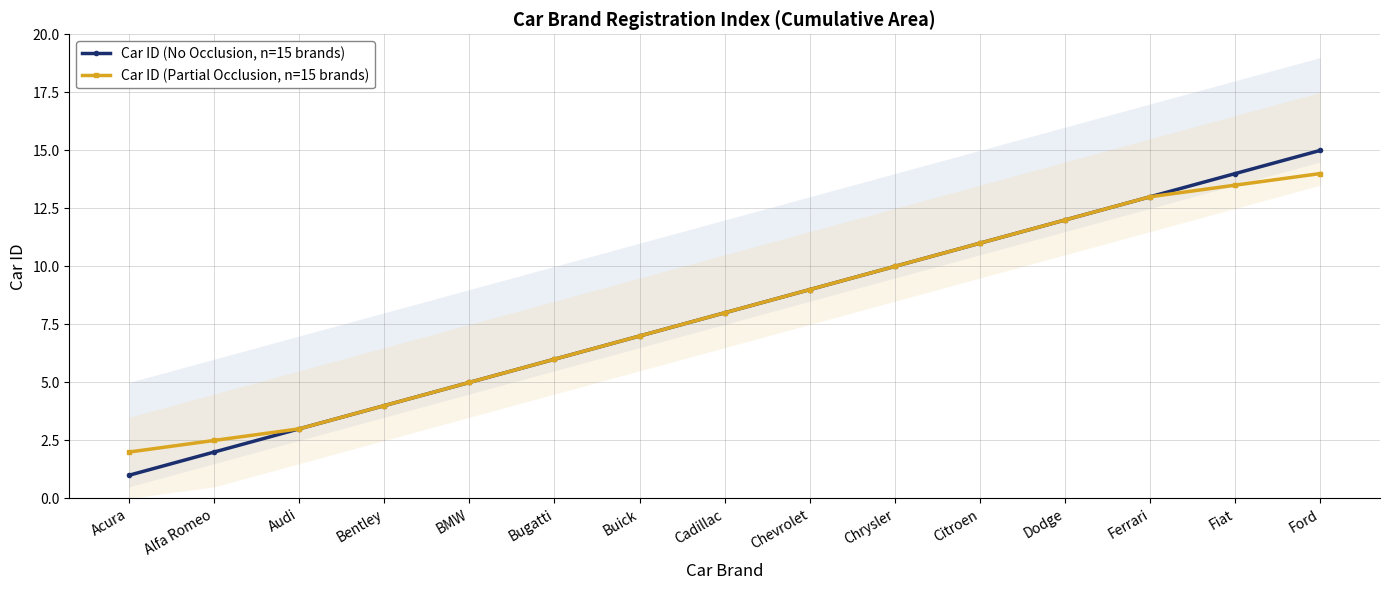

What is the sum of all Car ID (No Occlusion, n=15 brands) values?

120.0